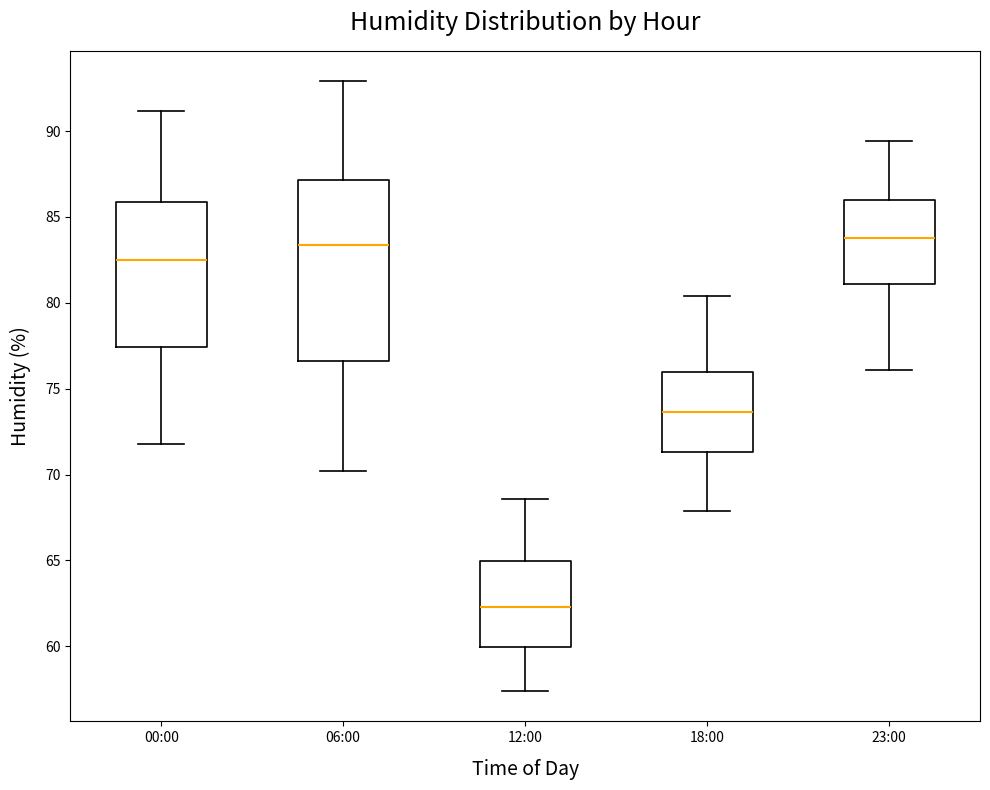

Reading left to right, read every box against the y-axis: the position of its median line, the range the box covers, and the ends of its whiskers. The values are not printed on the chart, so give them approximately, as read against the axis.

00:00: median 82.5, box 77.5 to 86.0, whiskers 72.0 to 91.0
06:00: median 83.5, box 76.5 to 87.0, whiskers 70.0 to 93.0
12:00: median 62.5, box 60.0 to 65.0, whiskers 57.5 to 68.5
18:00: median 73.5, box 71.5 to 76.0, whiskers 68.0 to 80.5
23:00: median 84.0, box 81.0 to 86.0, whiskers 76.0 to 89.5